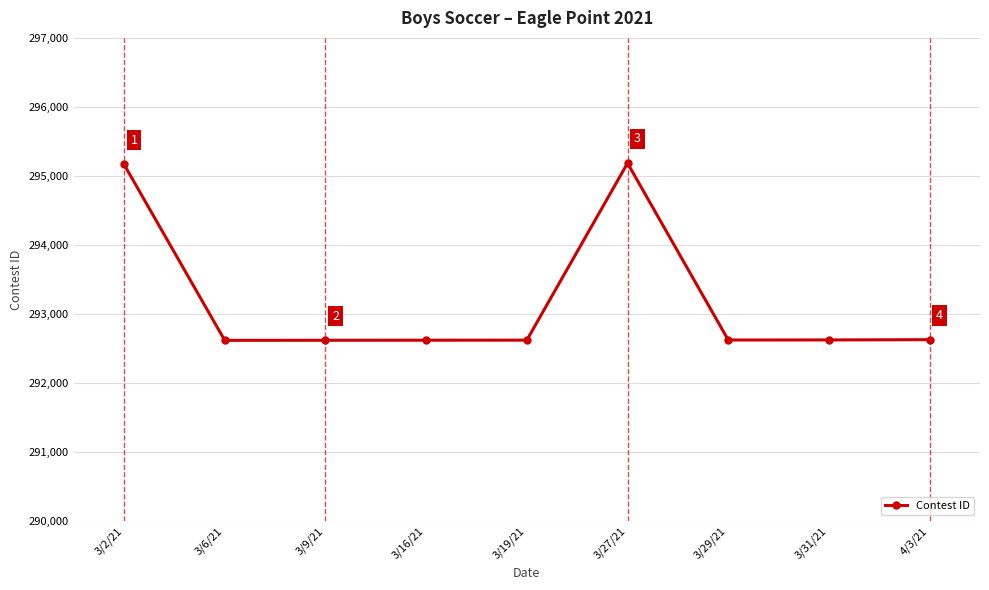

What is the smallest value displayed?

292618